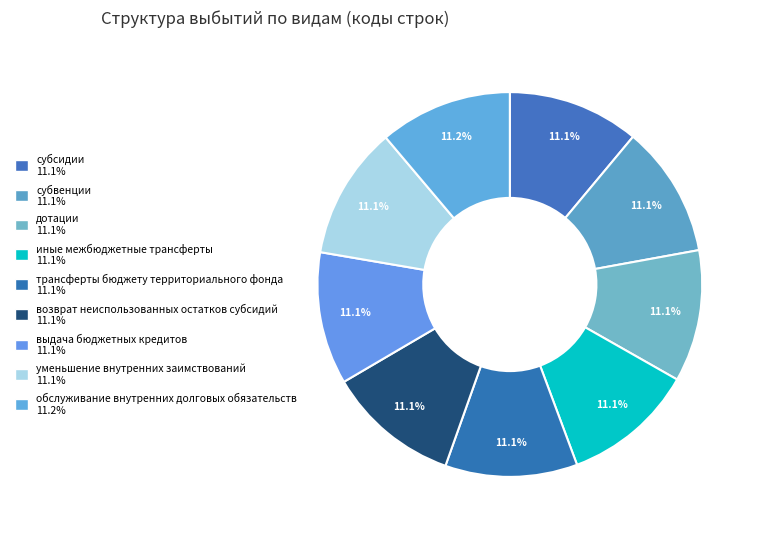

Does уменьшение внутренних заимствований account for over 50% of the chart?

No